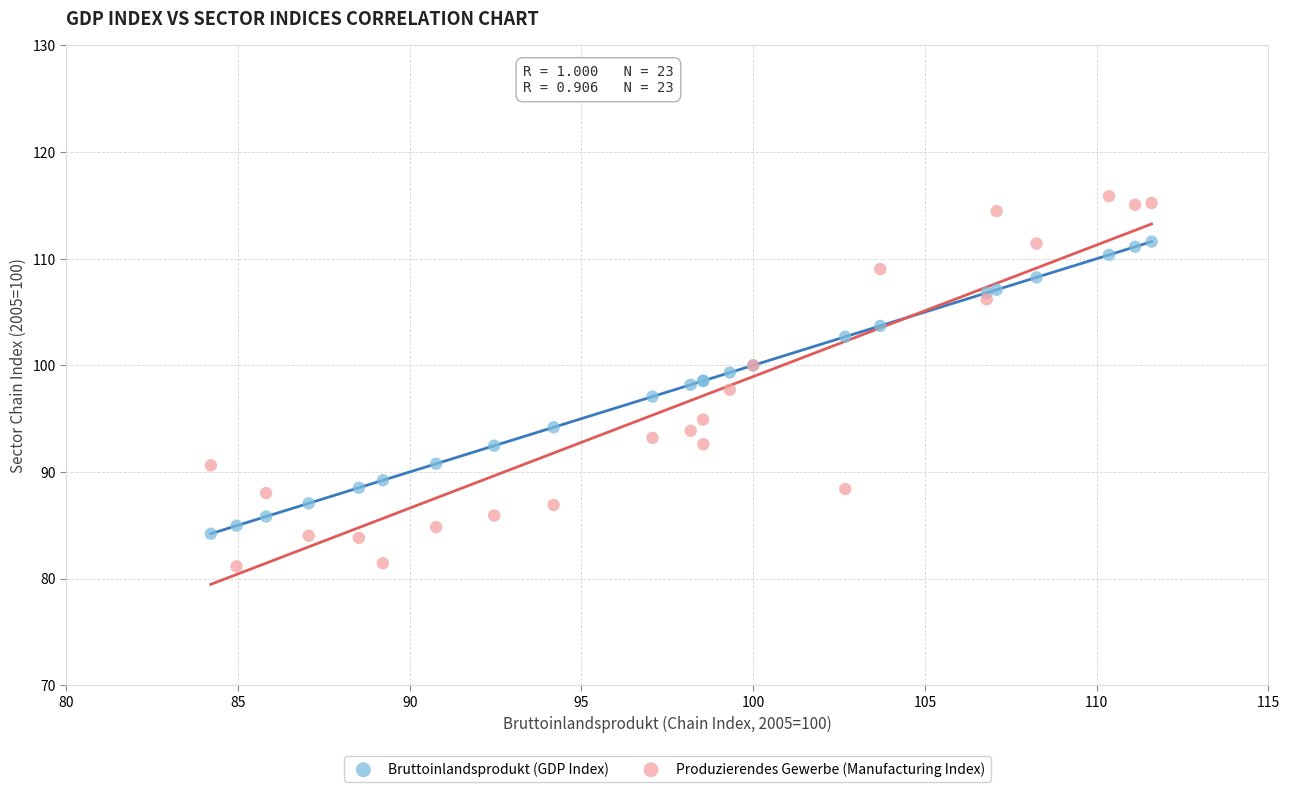

Which series contains the highest Y value?

Produzierendes Gewerbe (Manufacturing Index)